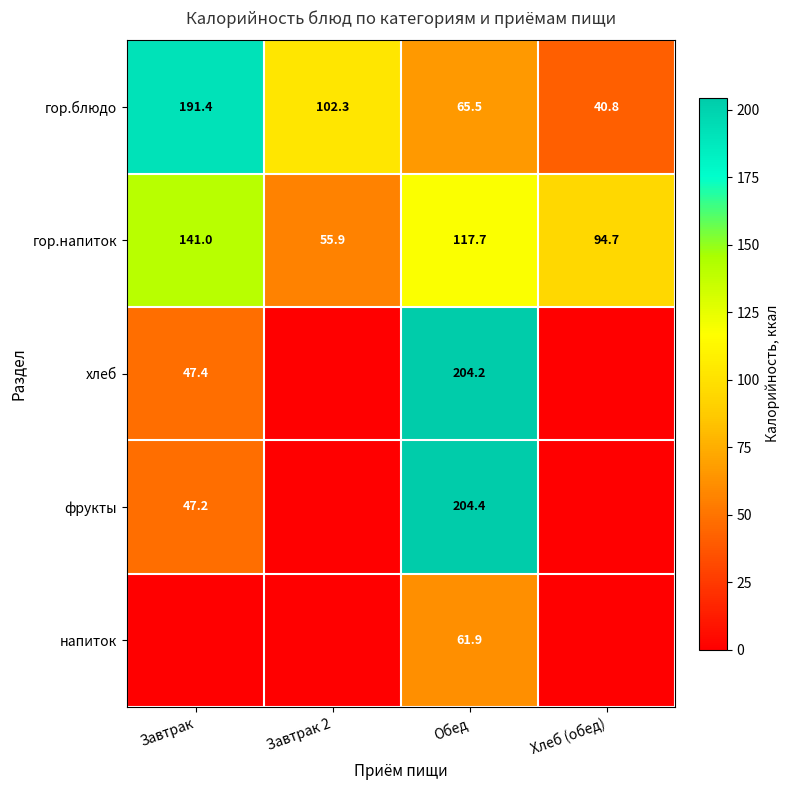

What is the sum of the гор.блюдо values at Завтрак 2 and Обед?

167.8